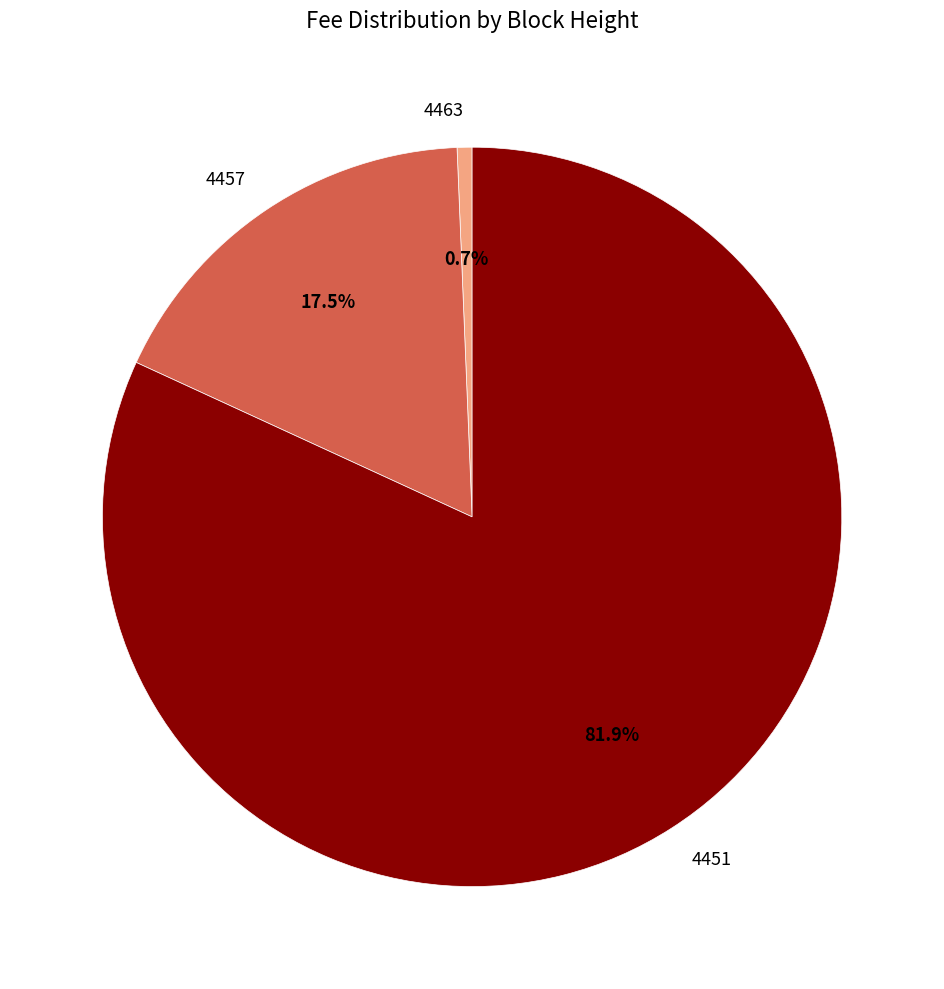

Between 4463 and 4457, which is larger?

4457